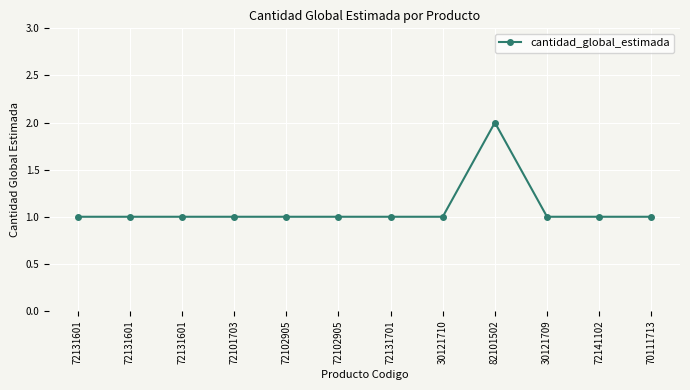

Which label corresponds to the largest value in the chart?

82101502